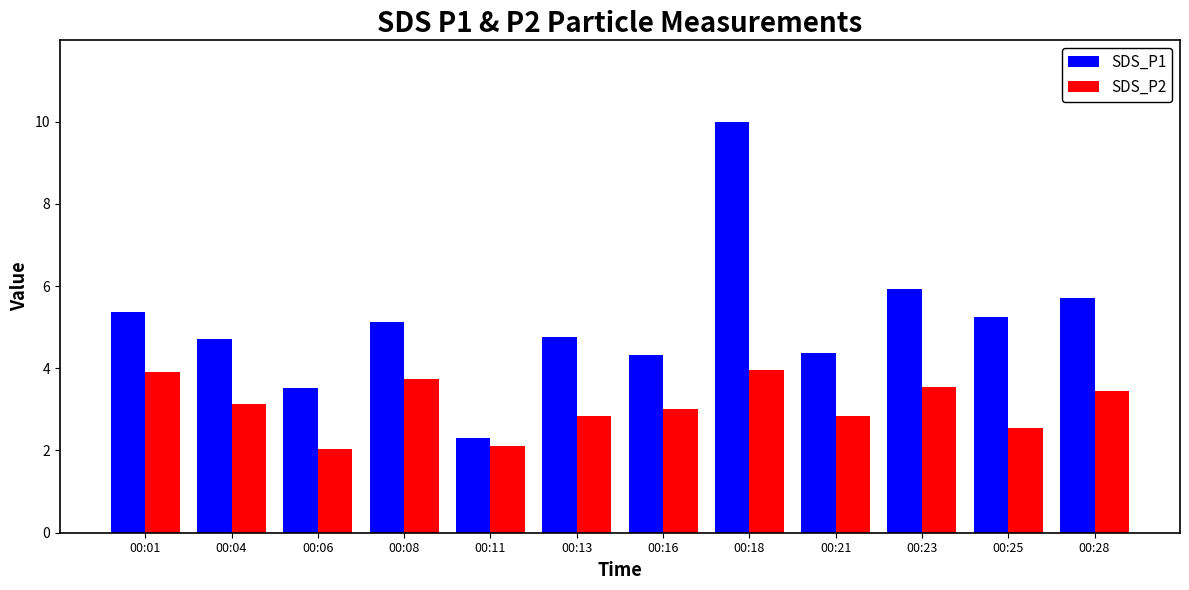

List the series in order of their overall mean, lowest first.

SDS_P2, SDS_P1